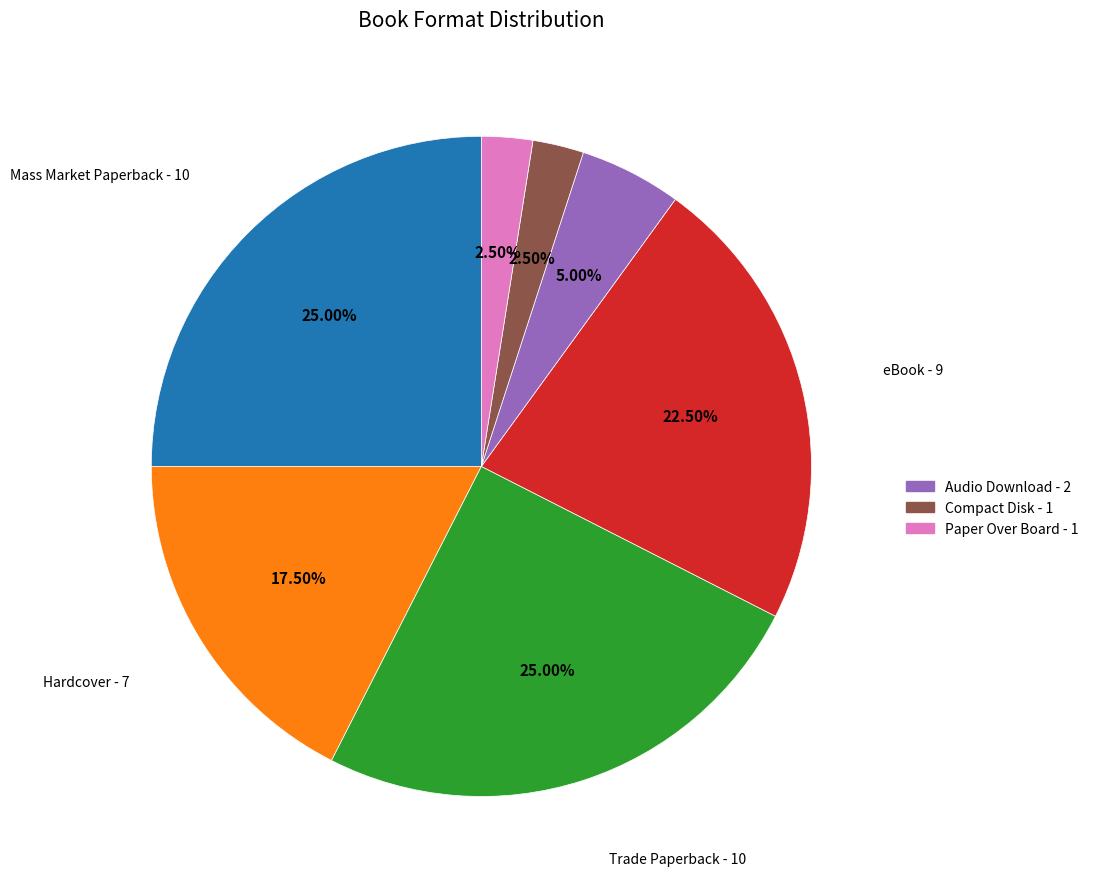

Is there any slice that represents more than half of the pie?

No